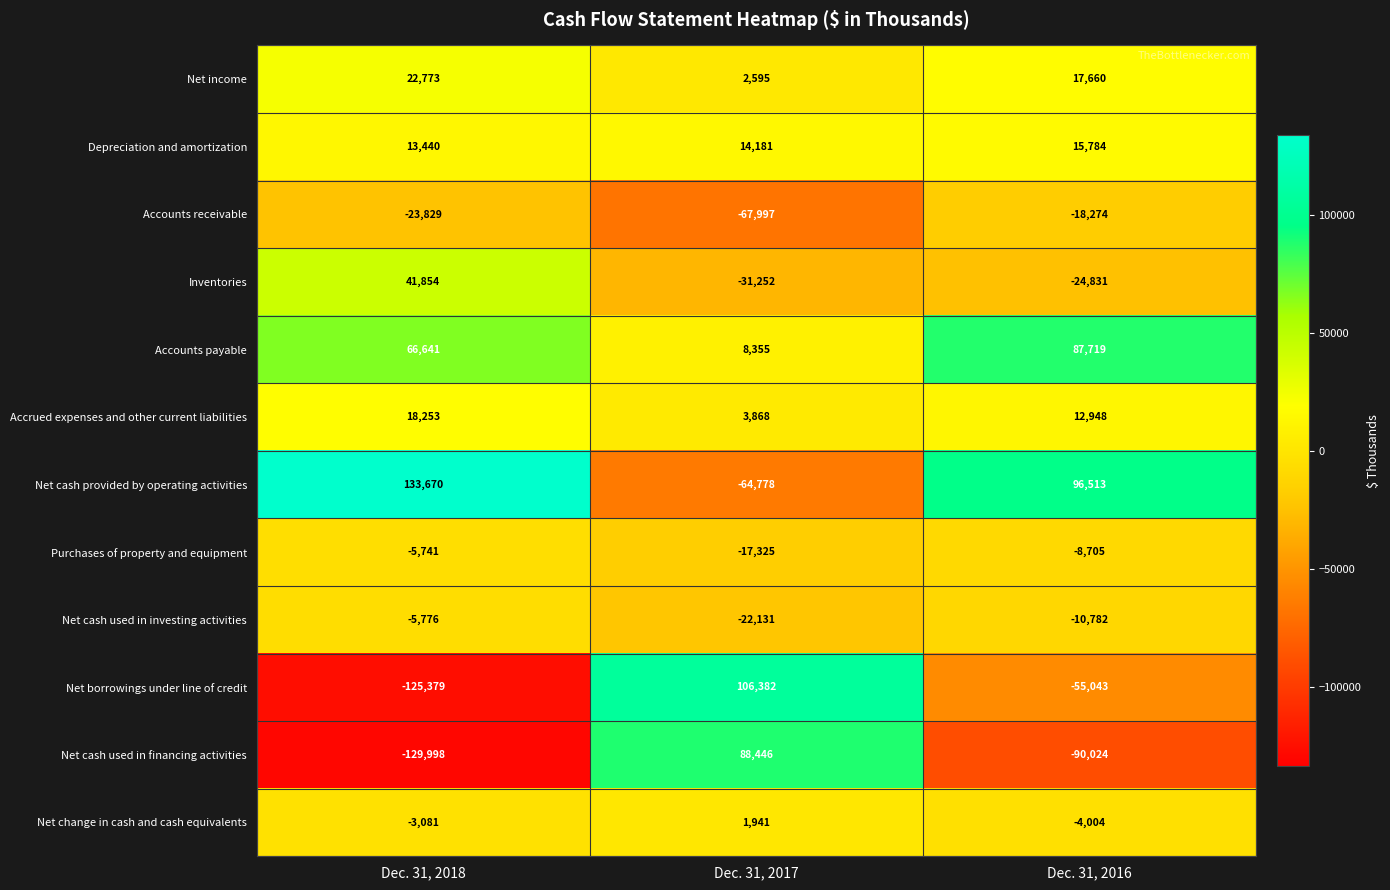

What is the highest value of the Inventories series?

41854